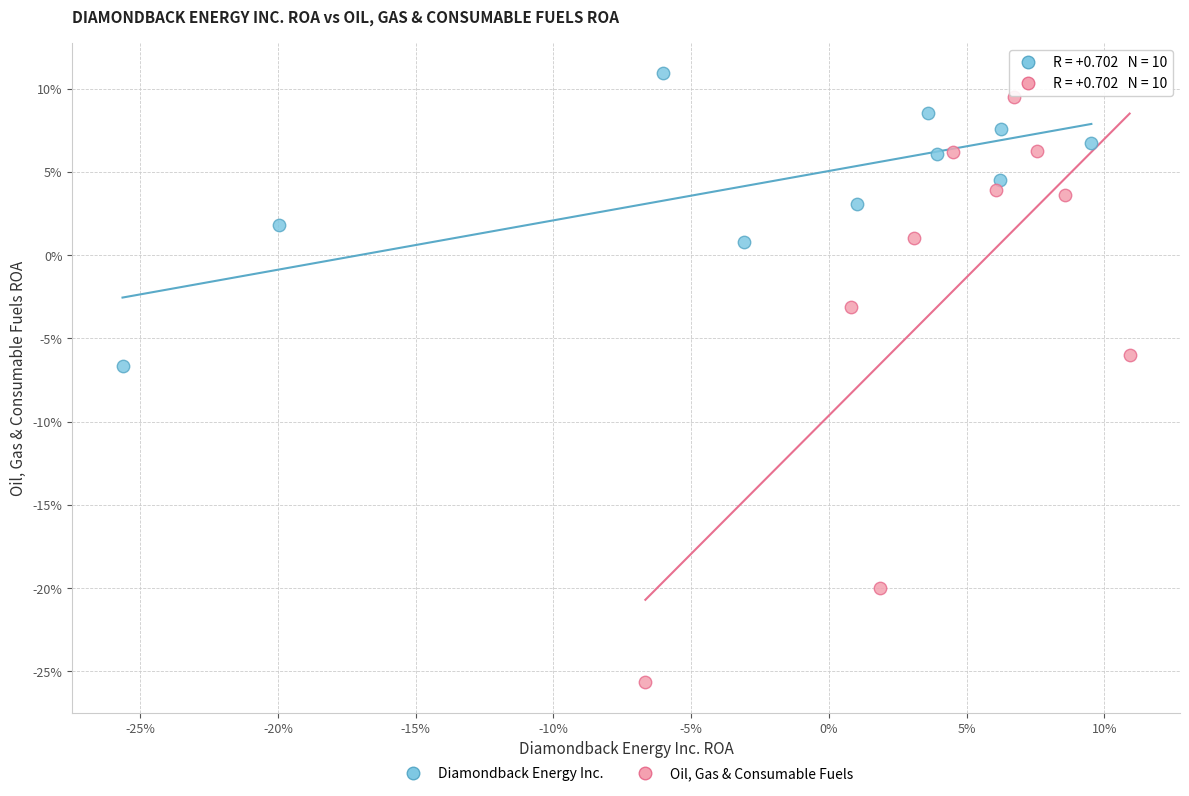

What are all the series names shown in the legend?

Diamondback Energy Inc., Oil, Gas & Consumable Fuels